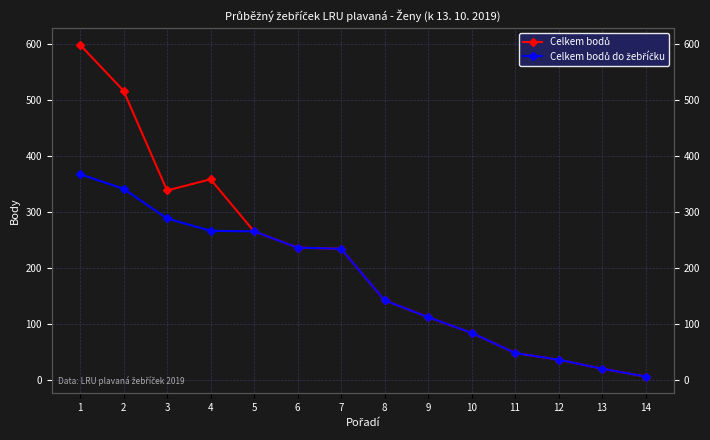

What value does the Celkem bodů series have at 8, to the nearest 50?

150